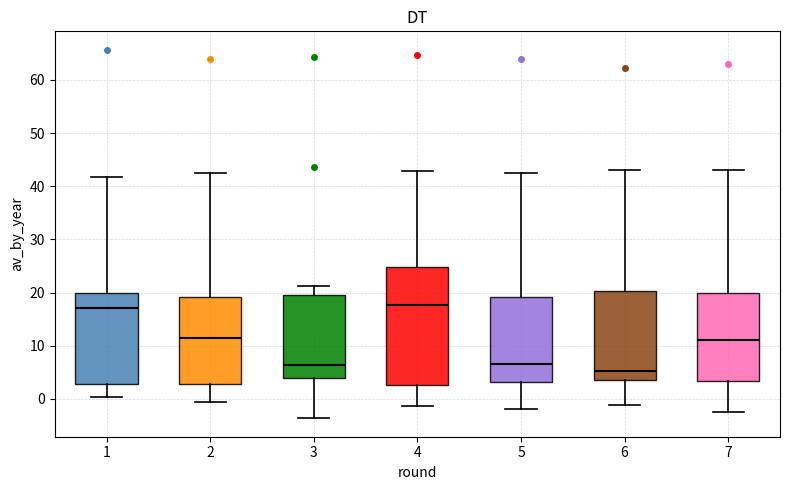

Where is the lower edge of the box at x = 2 on the y-axis? The values are not printed on the chart, so give them approximately, as read against the axis.

3